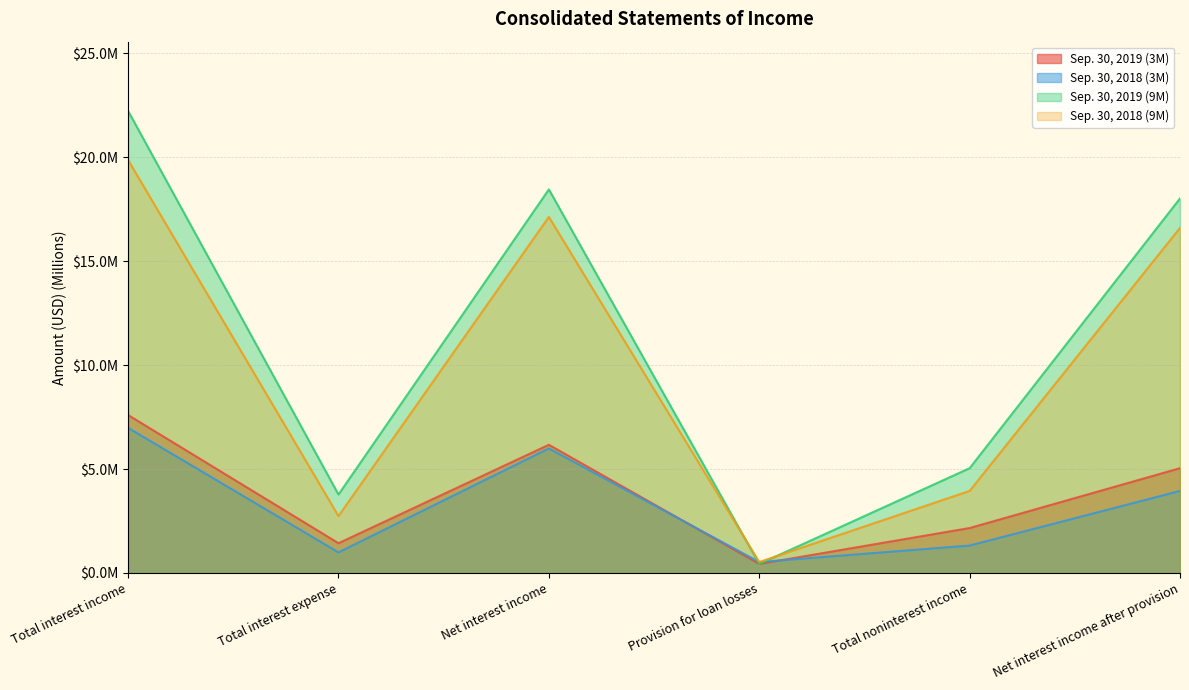

Is it true that Sep. 30, 2018 (3M) equals 1.4 at Net interest income after provision?

False